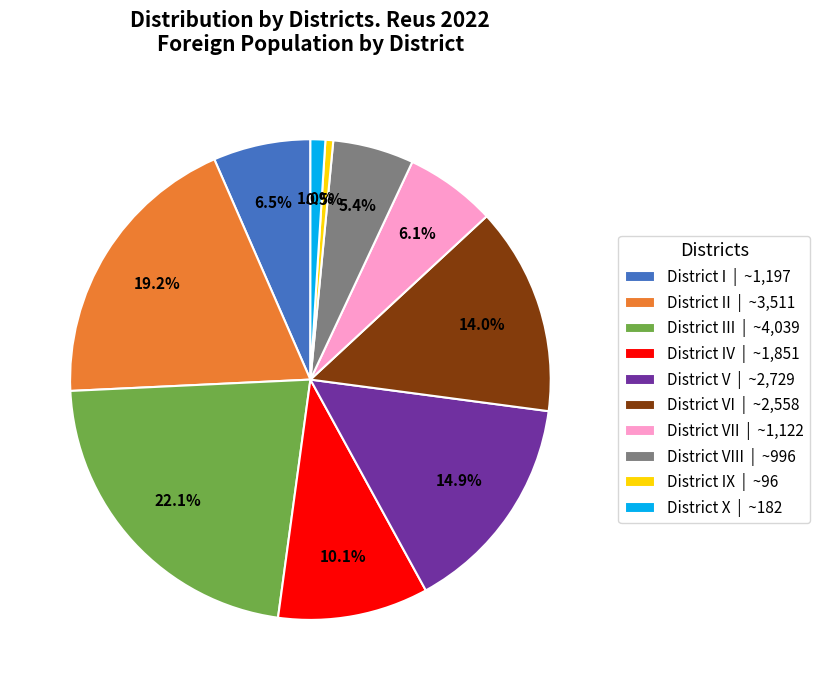

How much of the chart is everything except District X | ~182?

99.0%